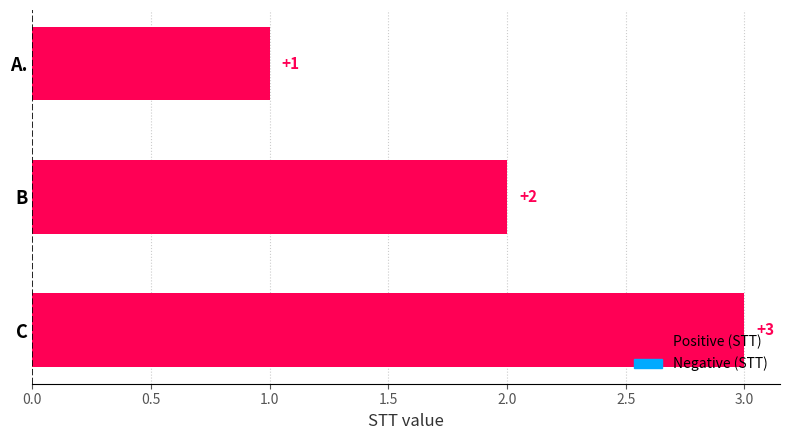

How many data points does each series have?

3